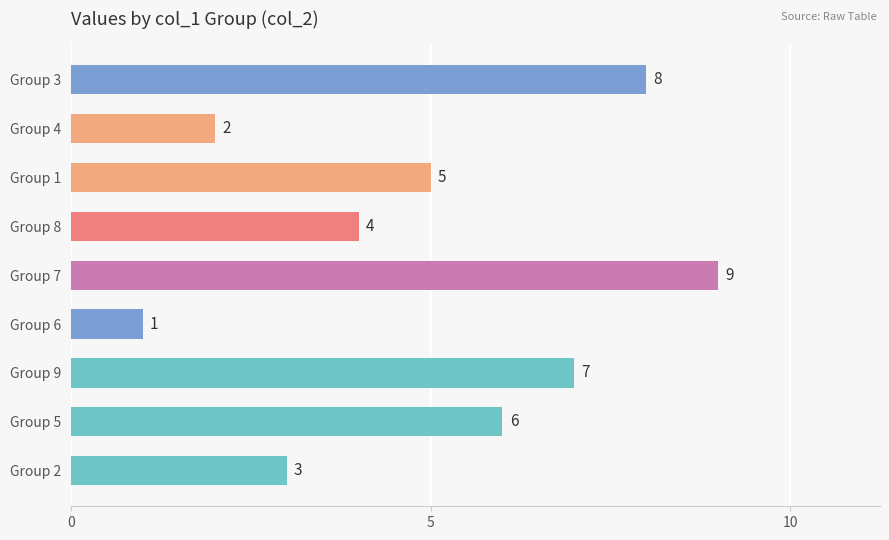

Rank the categories by value from highest to lowest.

Group 7, Group 3, Group 9, Group 5, Group 1, Group 8, Group 2, Group 4, Group 6